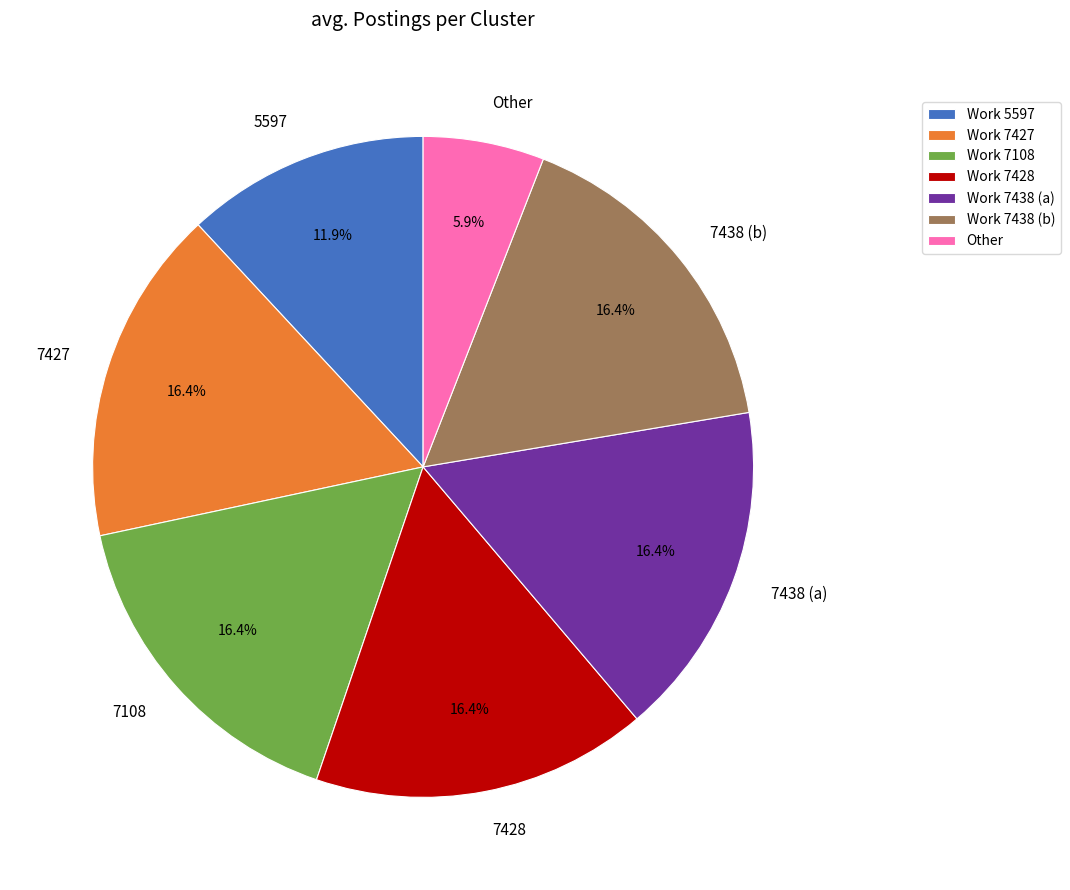

Is there a majority slice in this chart?

No